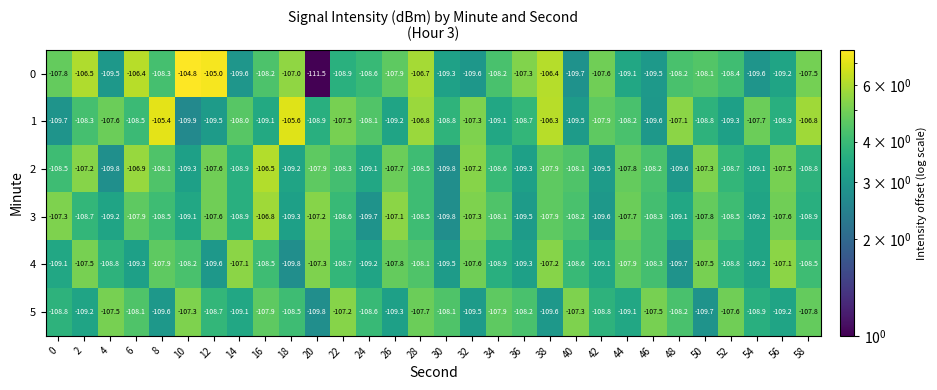

What is the minimum value shown in the chart?

-111.5